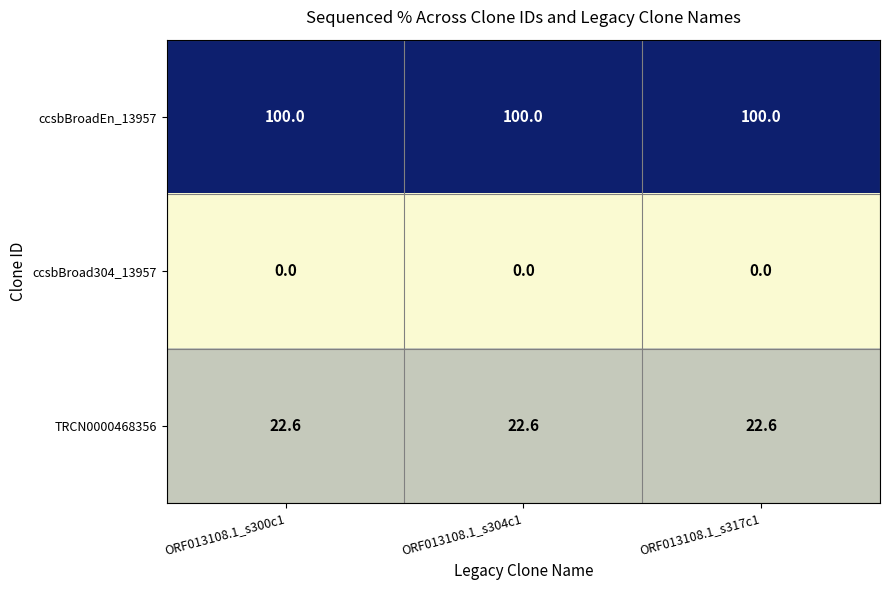

At ORF013108.1_s317c1, list the series in order from smallest to largest.

ccsbBroad304_13957, TRCN0000468356, ccsbBroadEn_13957